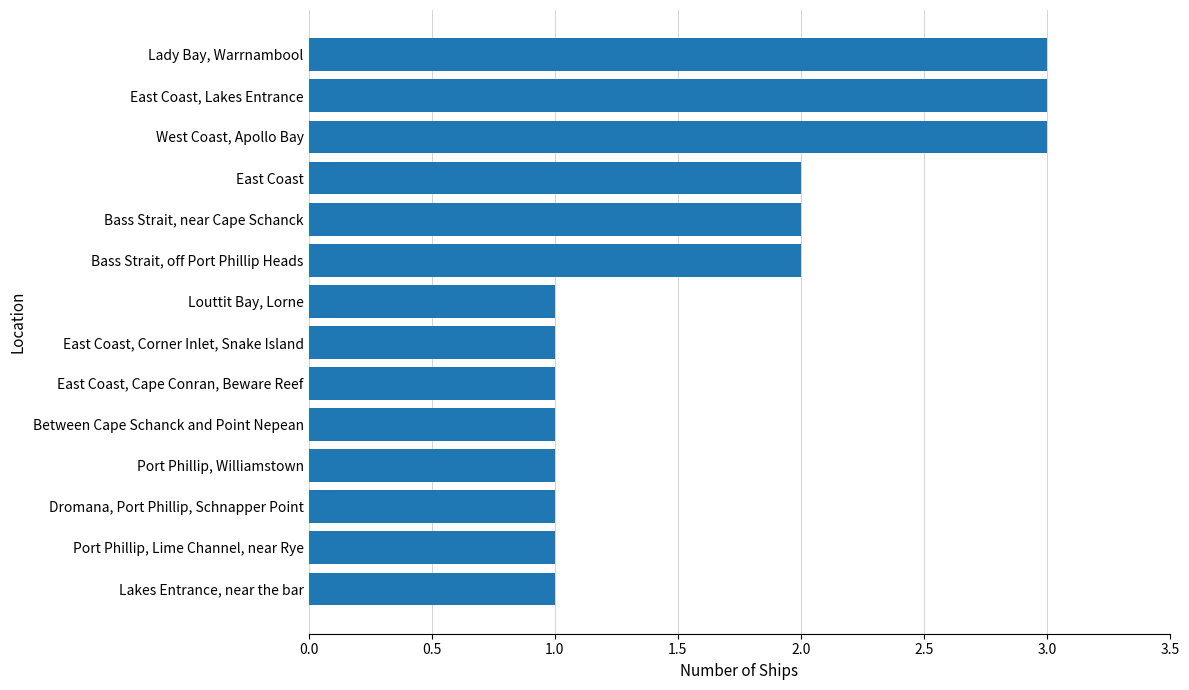

What is the sum of all values?

23